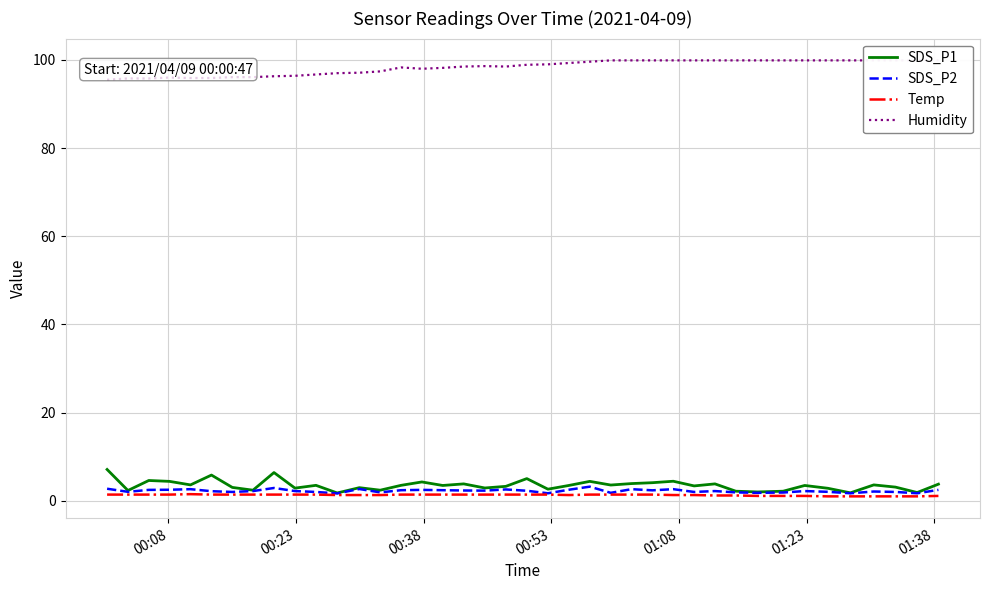

True or false: SDS_P2 and Temp intersect in this chart.

False